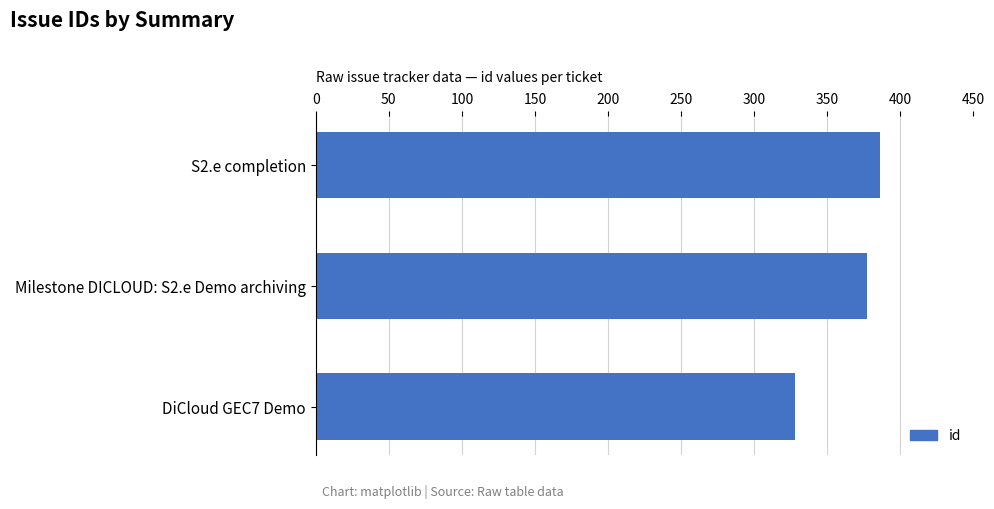

The value at DiCloud GEC7 Demo is 443. True or false?

False